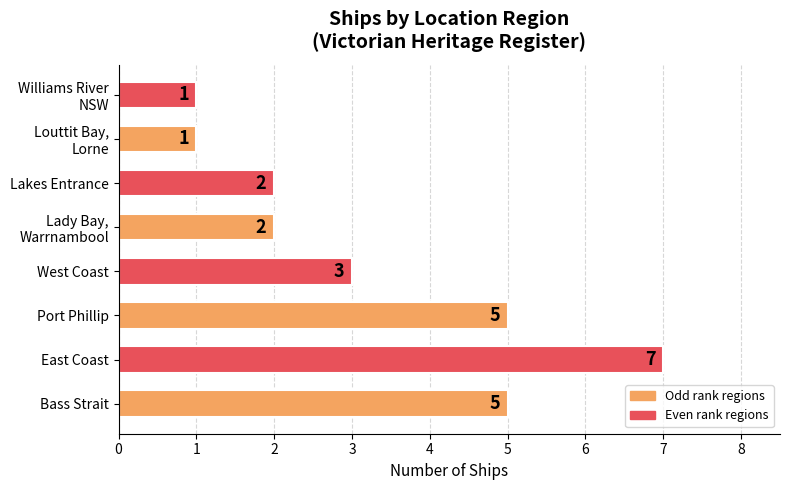

What is the difference between the second highest and second lowest values?

4